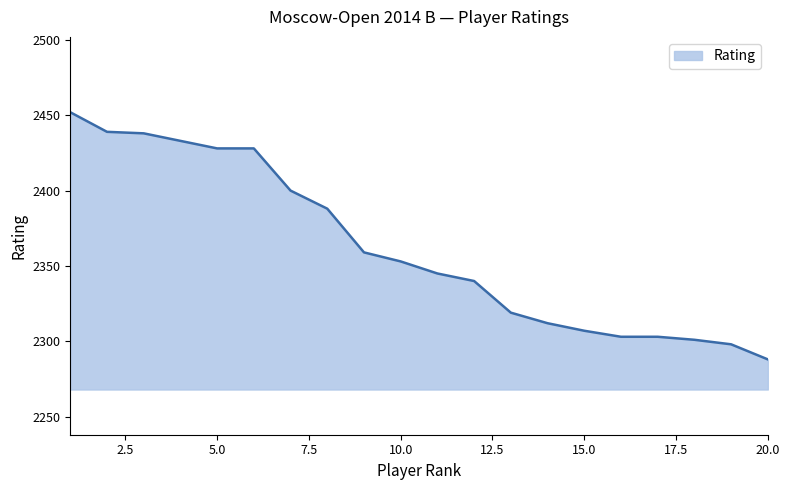

What is the minimum value shown in the chart?

2288